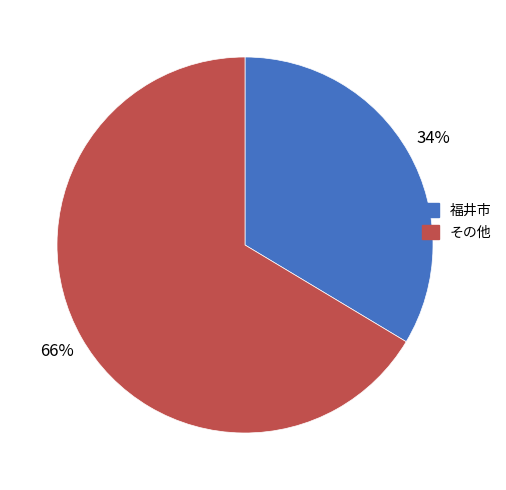

Rank the categories by value from highest to lowest.

その他, 福井市